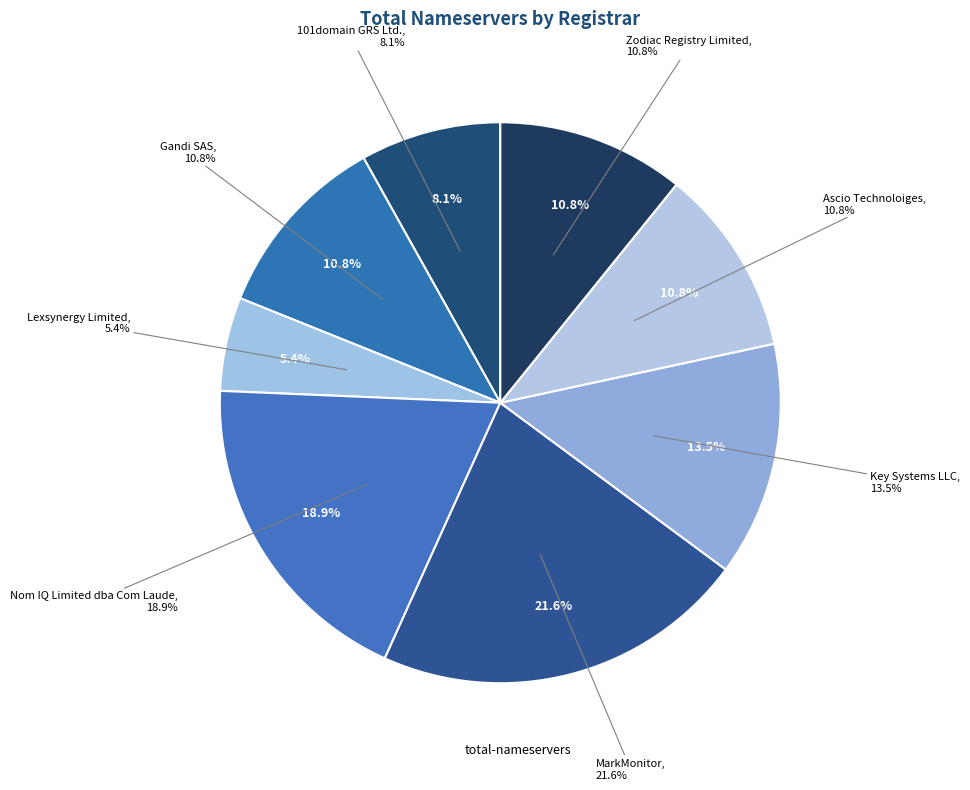

Rank the categories by value from highest to lowest.

MarkMonitor, Nom IQ Limited dba Com Laude, Key Systems LLC, Gandi SAS, Ascio Technoloiges, Zodiac Registry Limited, 101domain GRS Ltd., Lexsynergy Limited